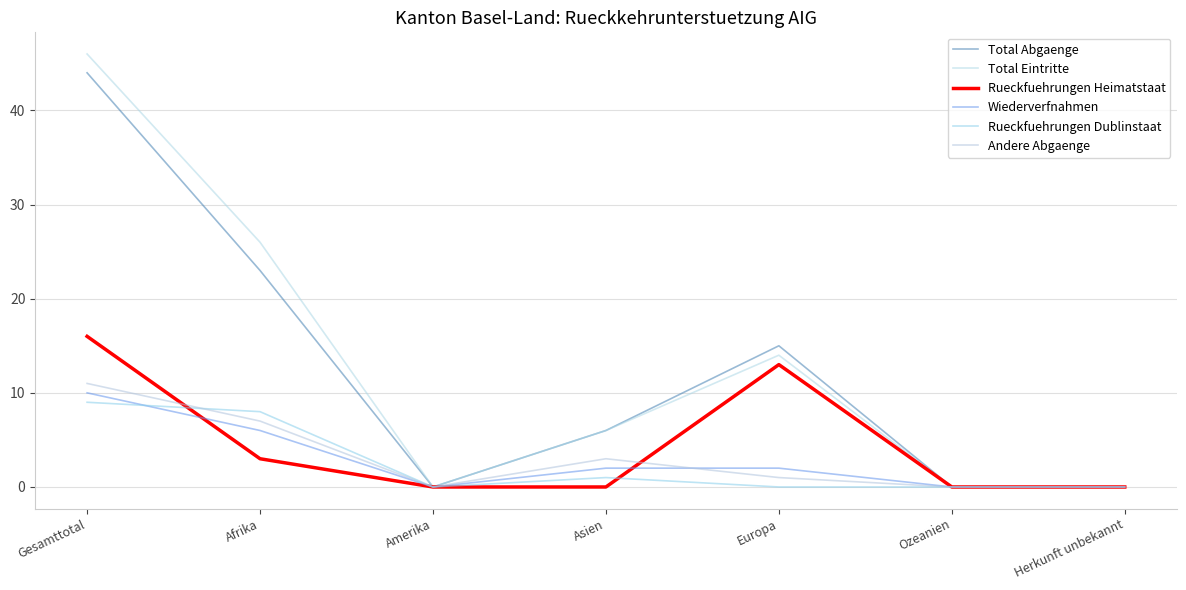

At how many categories does at least one series exceed 32?

1